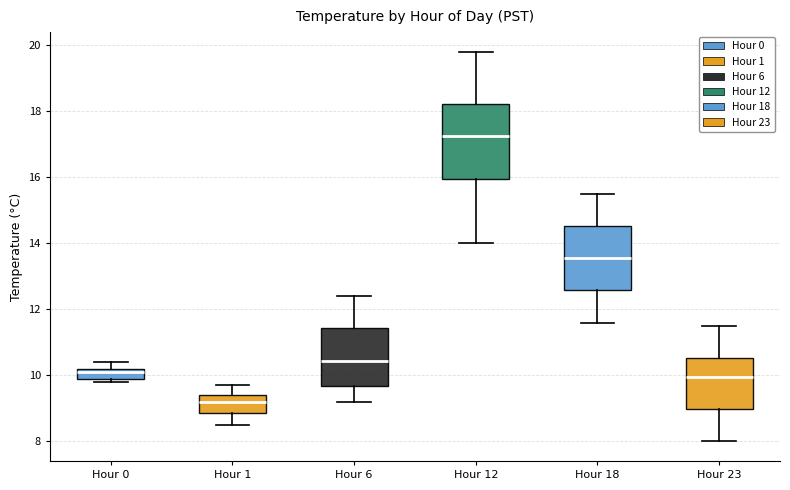

Comparing the boxes themselves (not the whiskers), which one is the tallest?

Hour 12